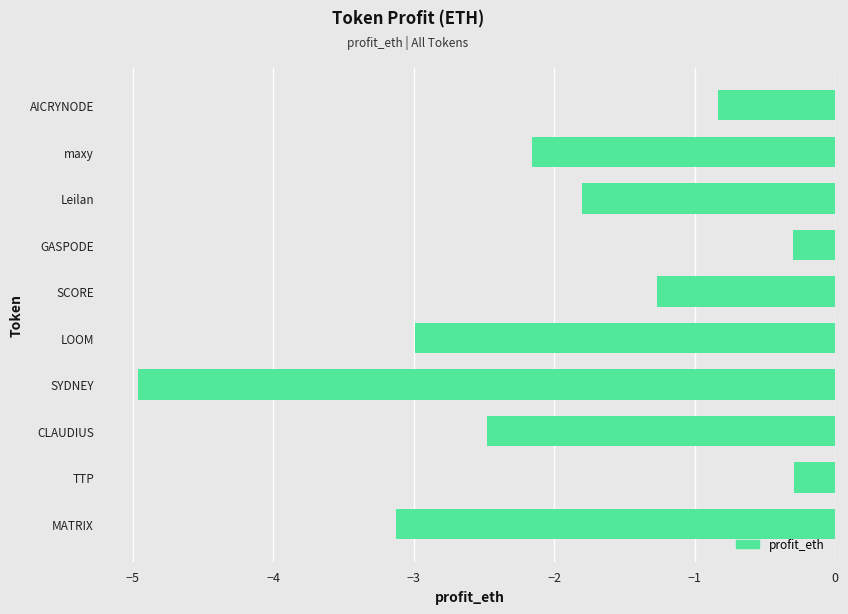

What is the maximum value shown in the chart?

-0.3